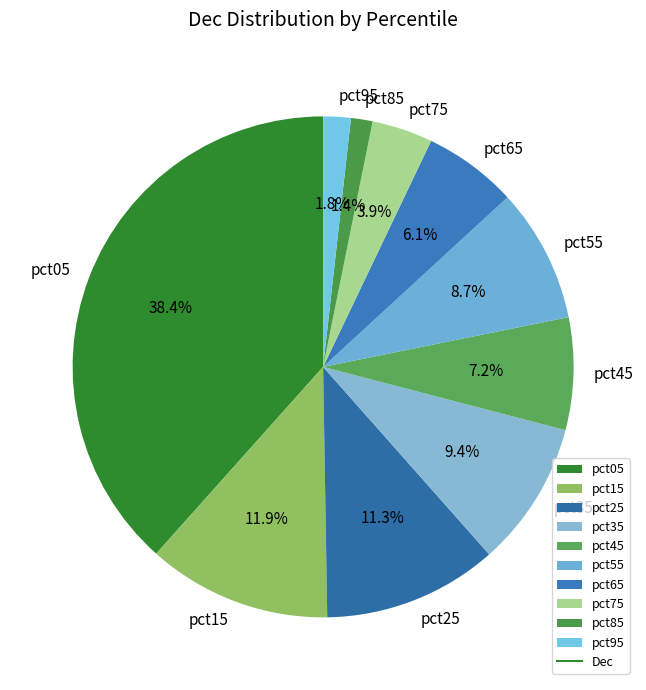

Which slice is the largest?

pct05